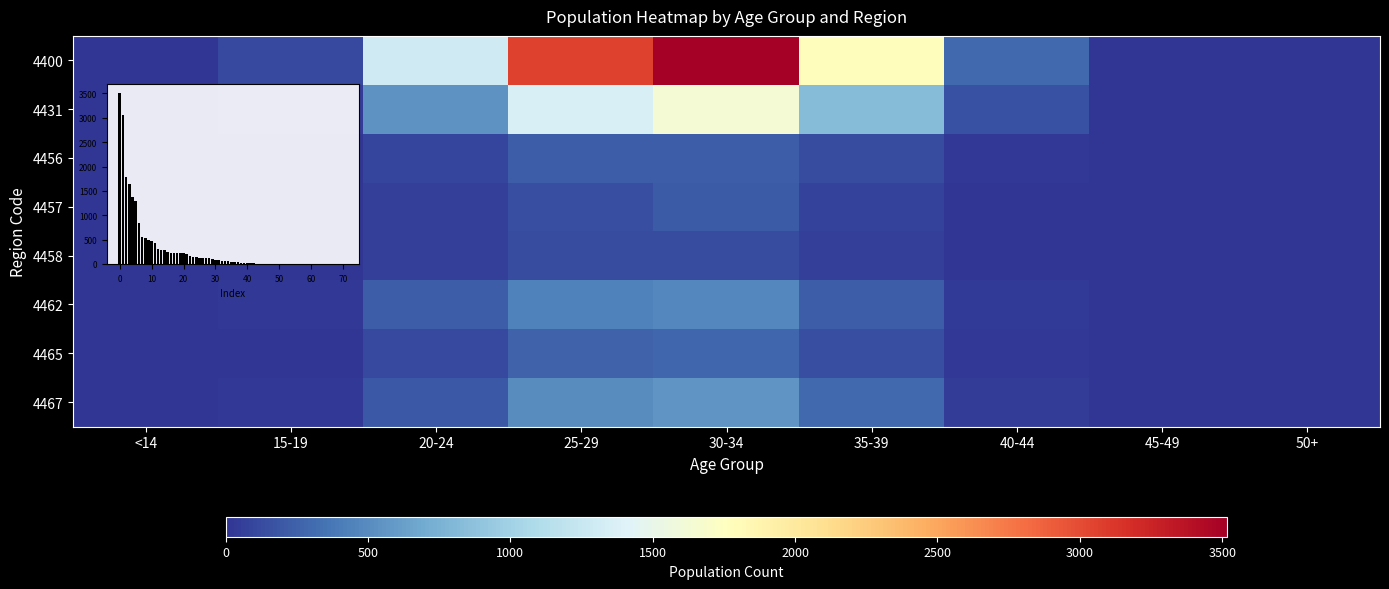

What is the total value across all series at 20-24?

2600